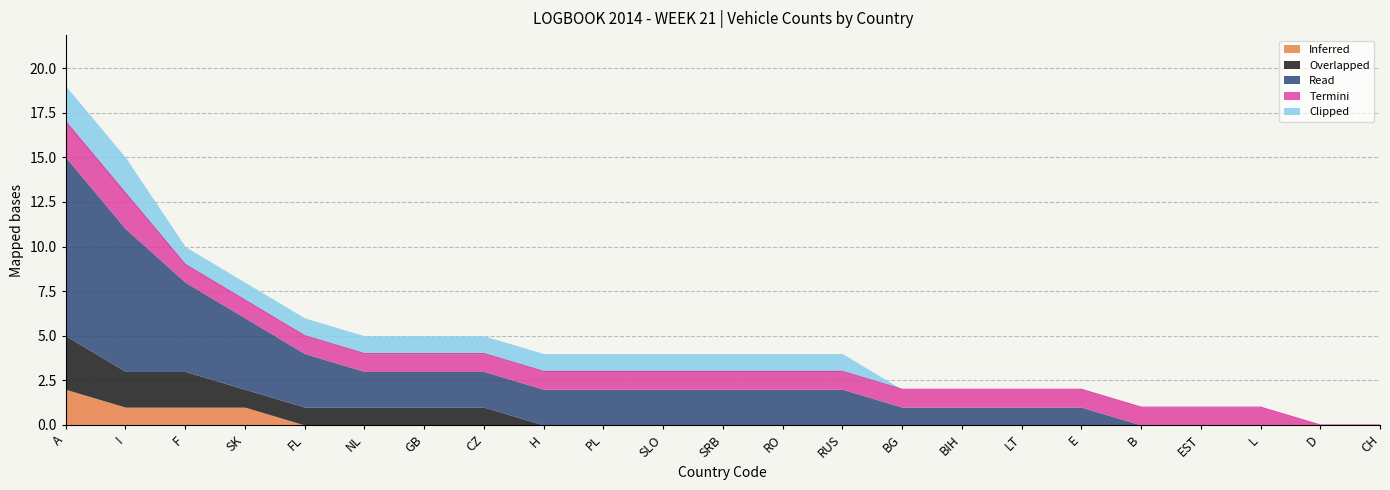

Rank the categories by value from highest to lowest.

A, I, F, SK, FL, NL, GB, CZ, H, PL, SLO, SRB, RO, RUS, BG, BIH, LT, E, B, EST, L, D, CH